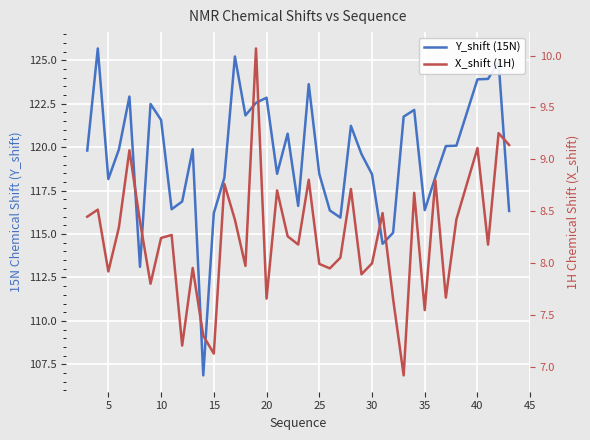

What is the smallest value displayed?

6.9